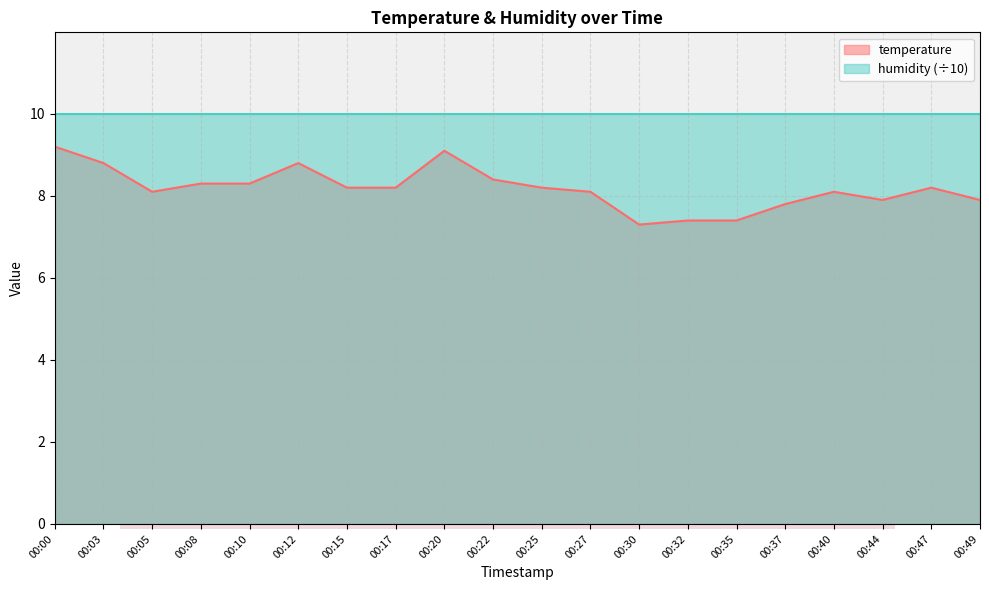

How many lines are shown in the chart?

1